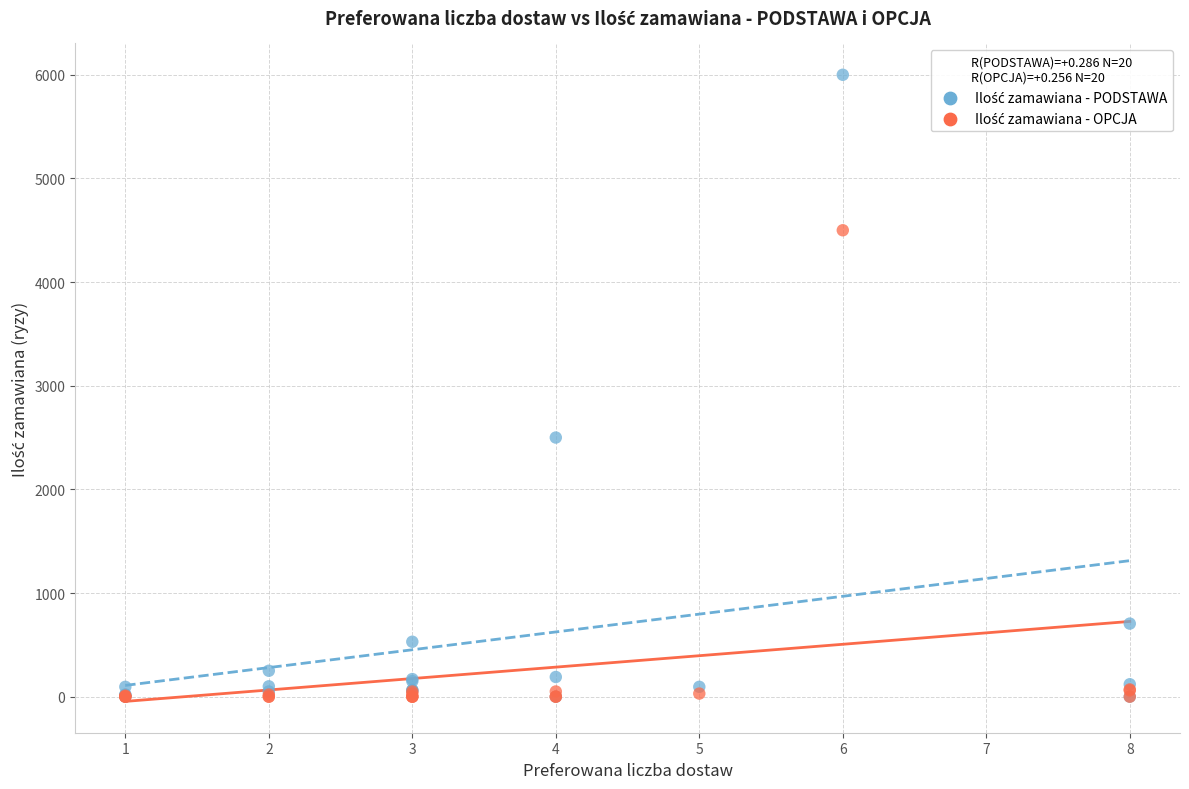

Across all series, what Y value is closest to 3000?

2500